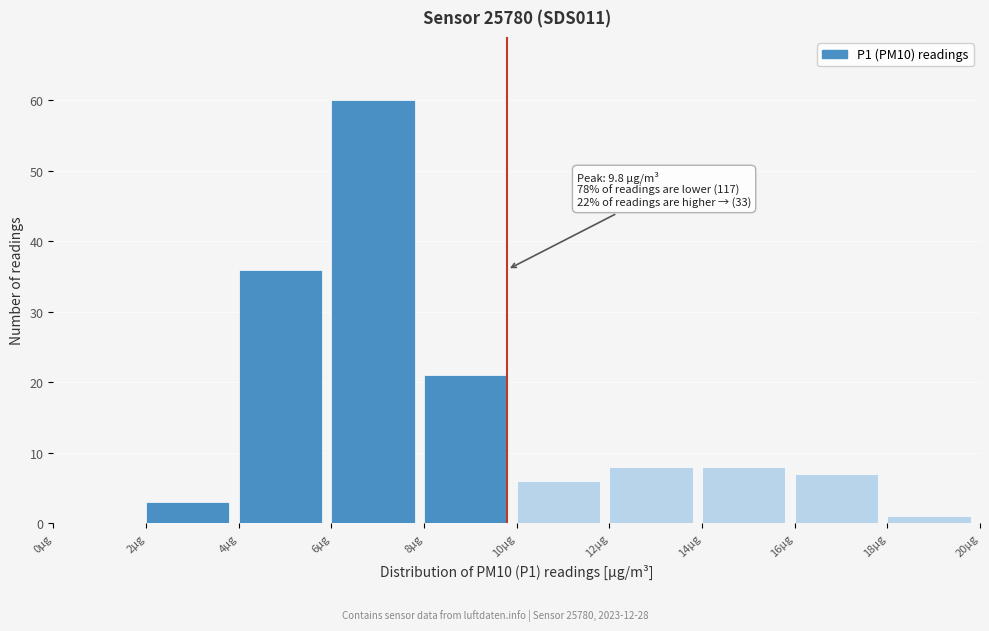

Over which range of the x-axis is the bar tallest?

6 to 8